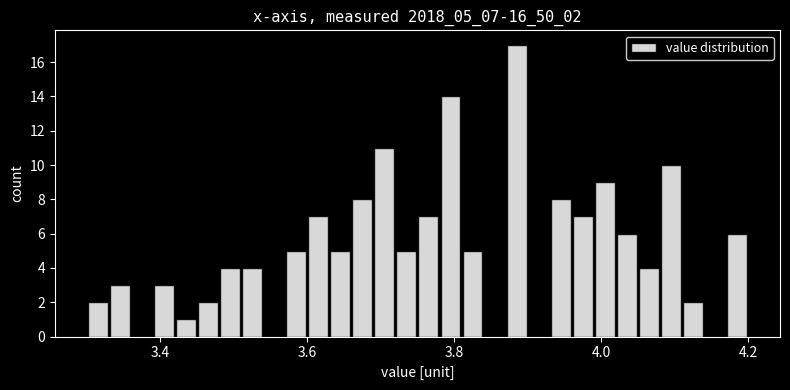

Read against the x-axis, roughly where is the centre of the tallest bar?

3.88